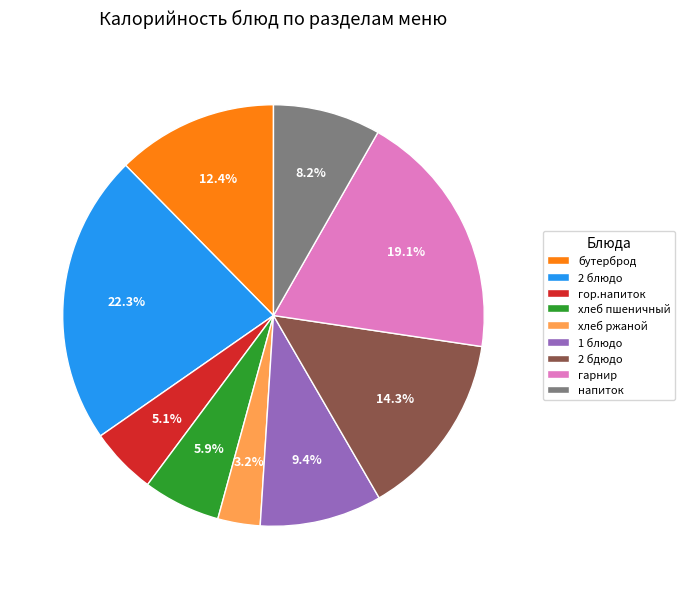

Does гарнир account for over 50% of the chart?

No